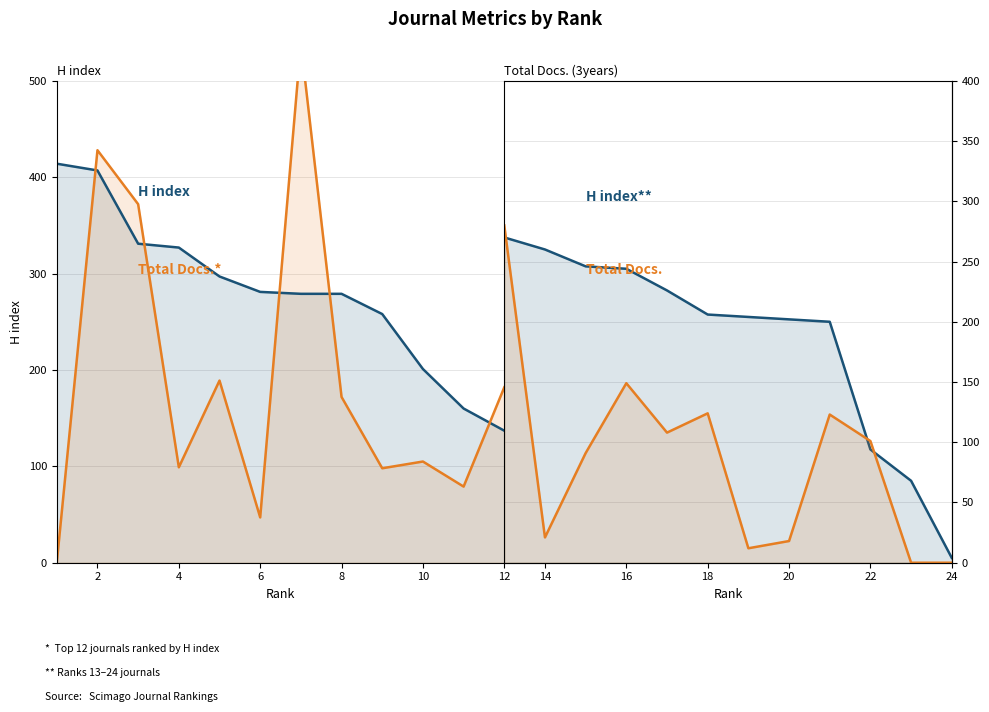

List the series in order of their peak value, highest first.

Total Docs. (3years), H index